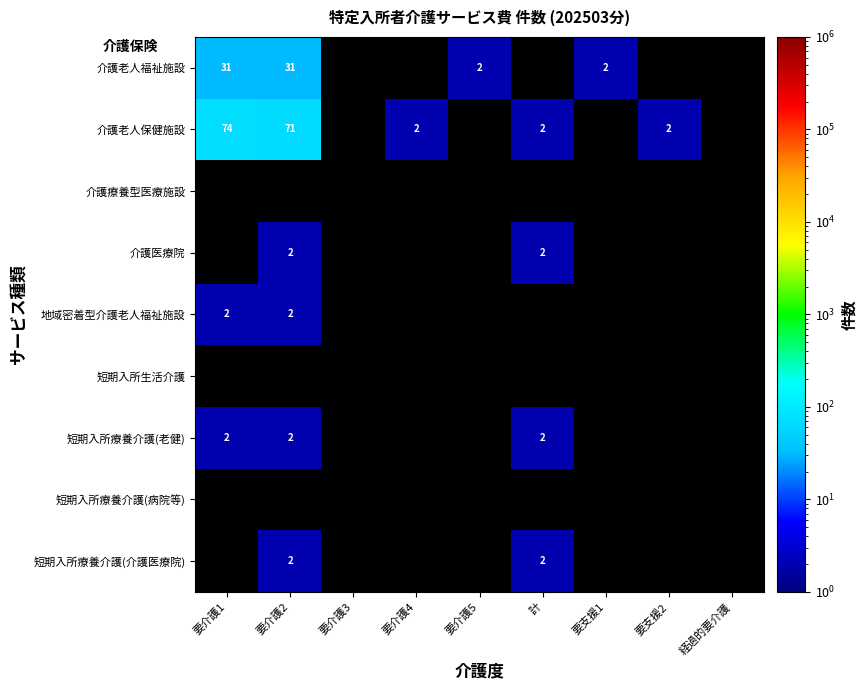

What is the maximum value shown in the chart?

74.0